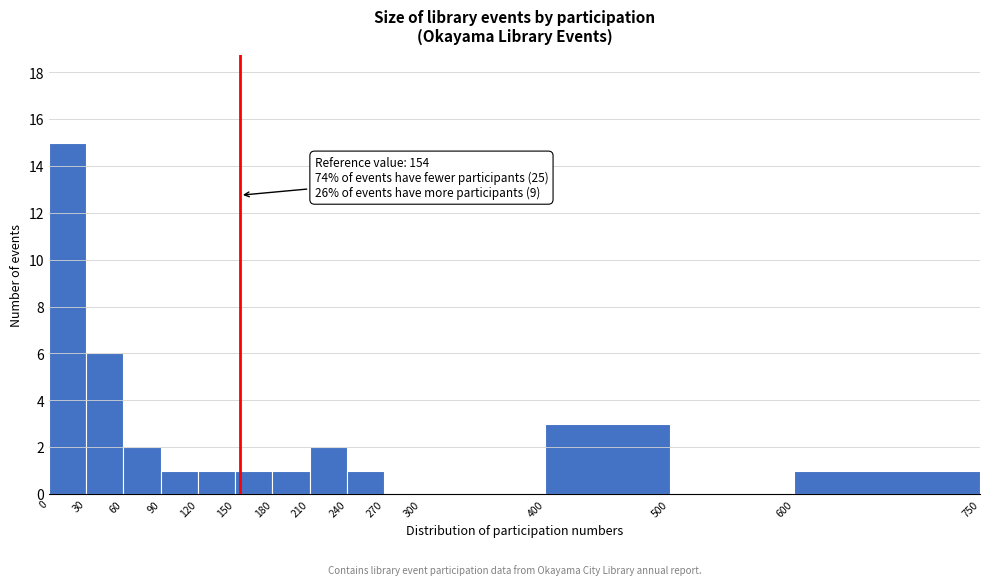

Over which range of the x-axis is the bar tallest?

0 to 30